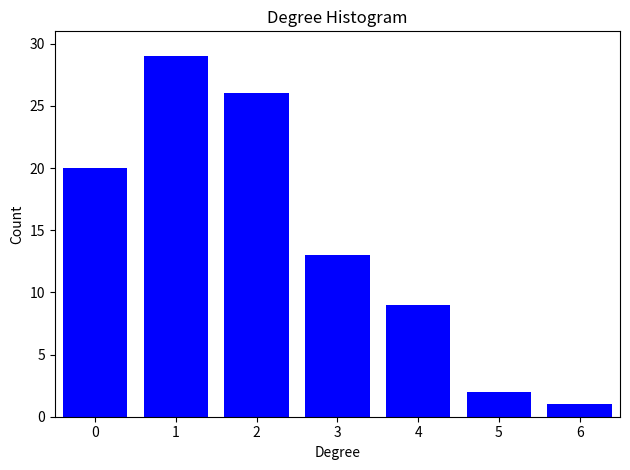

Reading left to right, extract all data points from this chart.

0=20	1=29	2=26	3=13	4=9	5=2	6=1